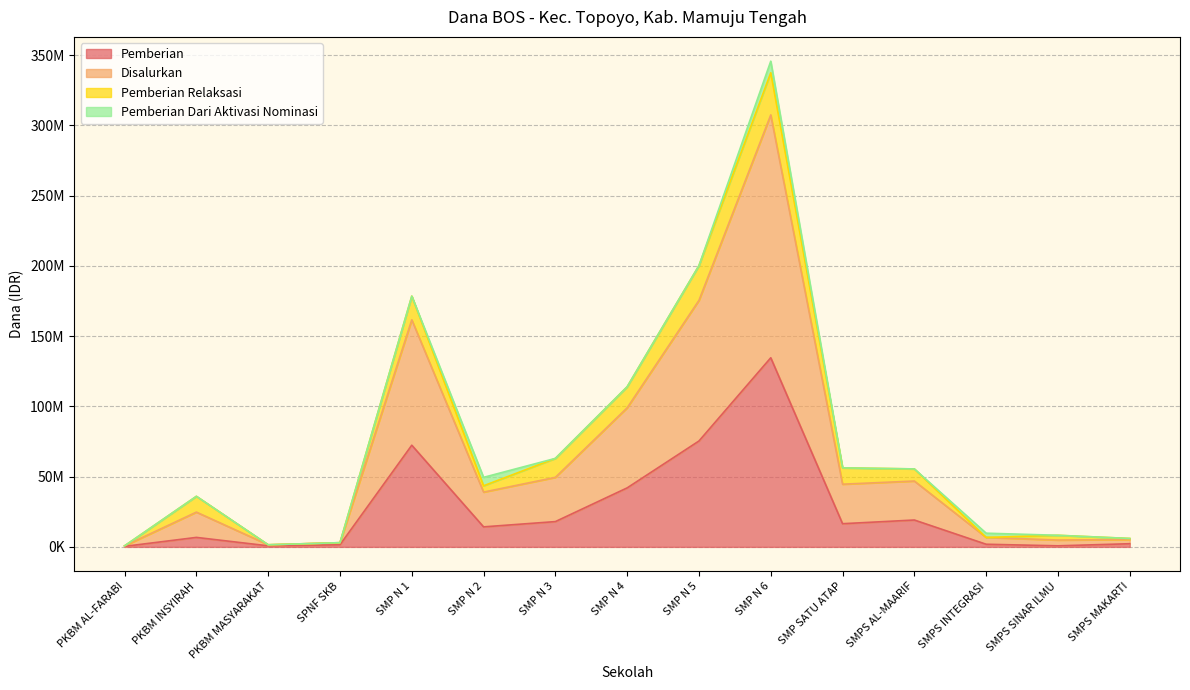

At how many categories does at least one series exceed 182242965?

2